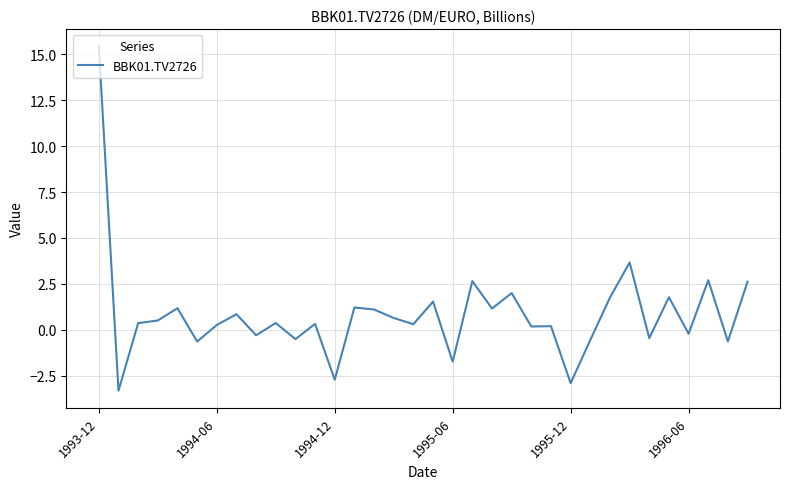

What is the average value?

0.8